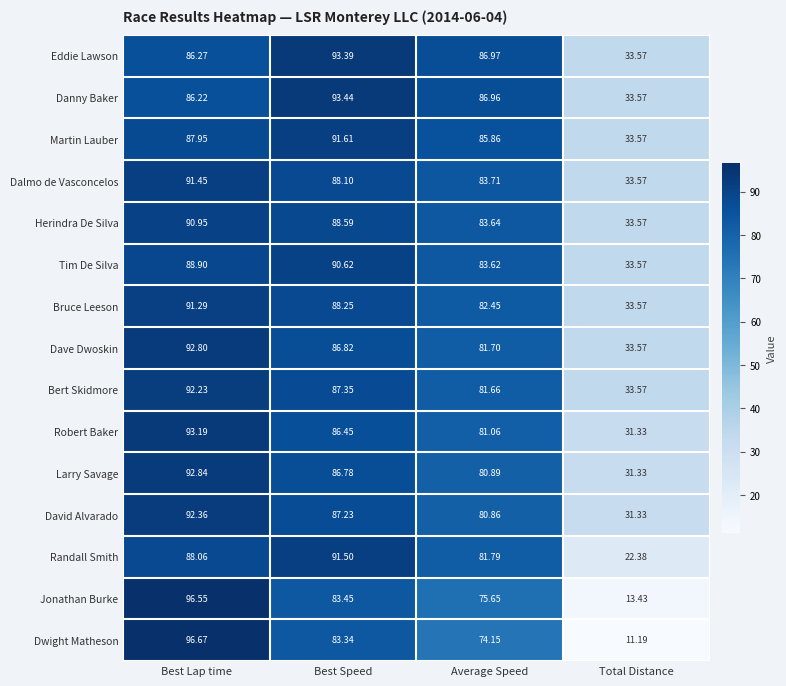

Which series changed the most between Best Speed and Total Distance?

Dwight Matheson